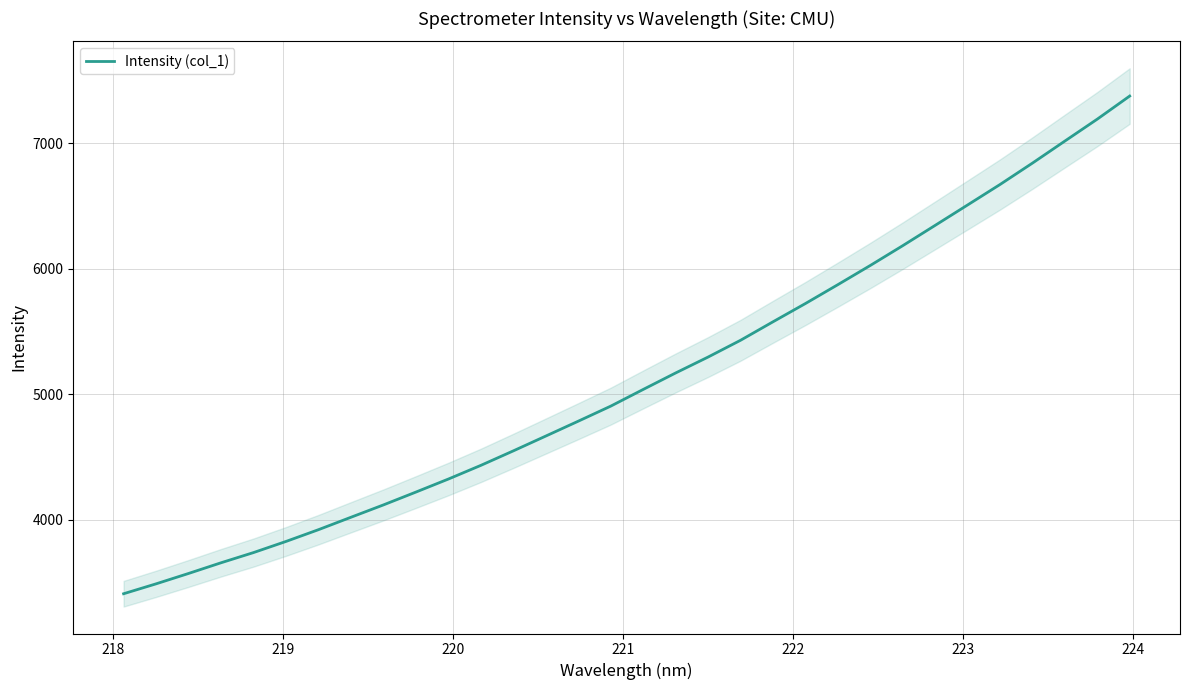

Reading right to left, transcribe all the data shown in this chart.

7377.0	7193.1	7018.3	6842.7	6672.3	6509.2	6346.6	6184.8	6027.1	5874.3	5723.8	5578.3	5431.0	5297.4	5170.6	5039.3	4906.3	4786.4	4668.0	4549.9	4434.4	4325.5	4221.6	4119.3	4020.9	3921.9	3828.2	3739.5	3658.2	3573.0	3490.3	3411.4